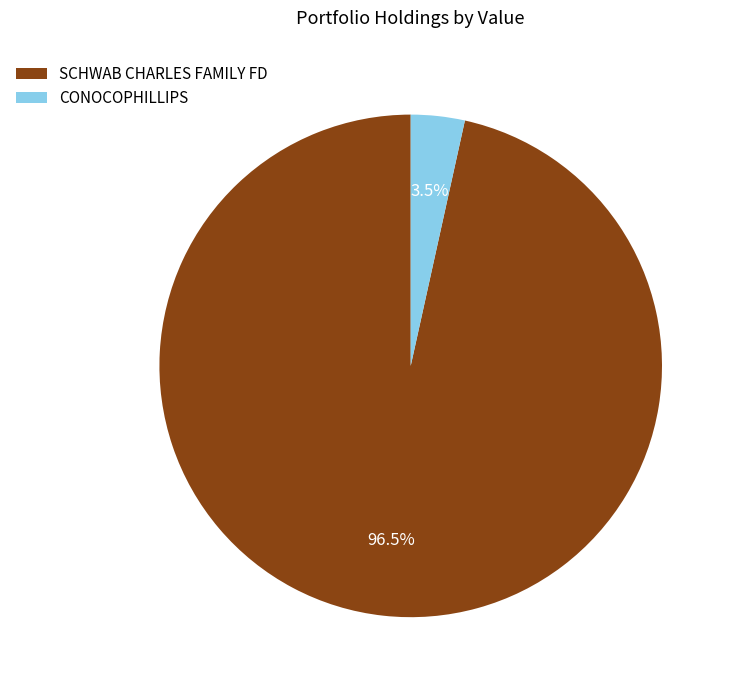

Which slice is the largest?

SCHWAB CHARLES FAMILY FD